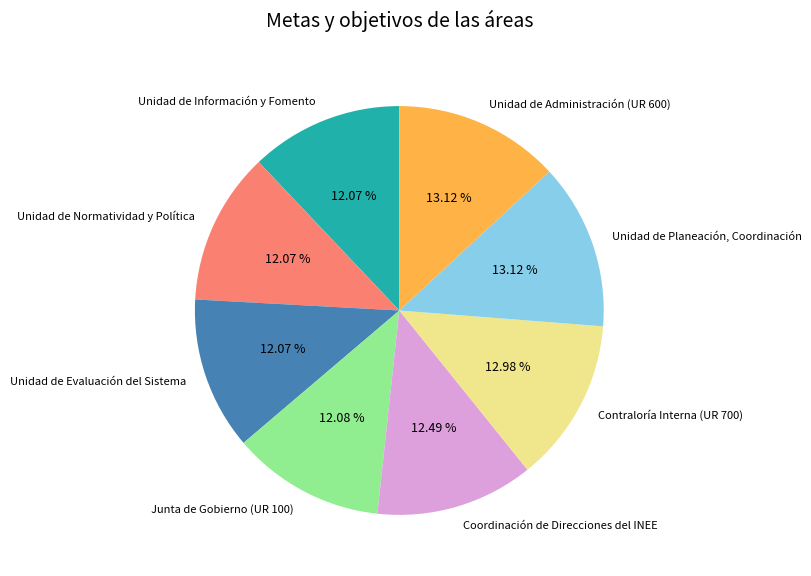

How many slices are in this pie chart?

8